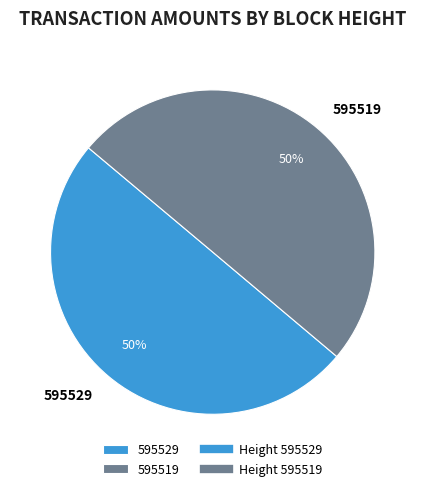

Do 595519 and 595529 together represent more than half of the pie?

Yes